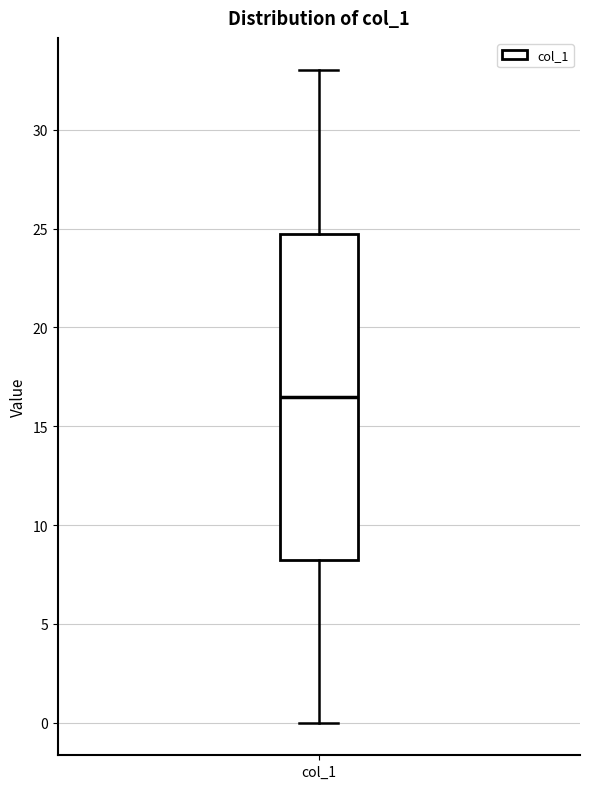

Read this box plot against the y-axis: the position of the median line, the range covered by the box, and the ends of both whiskers. The values are not printed on the chart, so give them approximately, as read against the axis.

median 16.5, box 8.5 to 25.0, whiskers 0.0 to 33.0